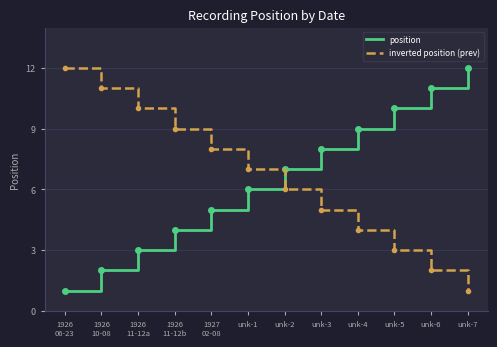

At unk-5, list the series in order from smallest to largest.

inverted position (prev), position